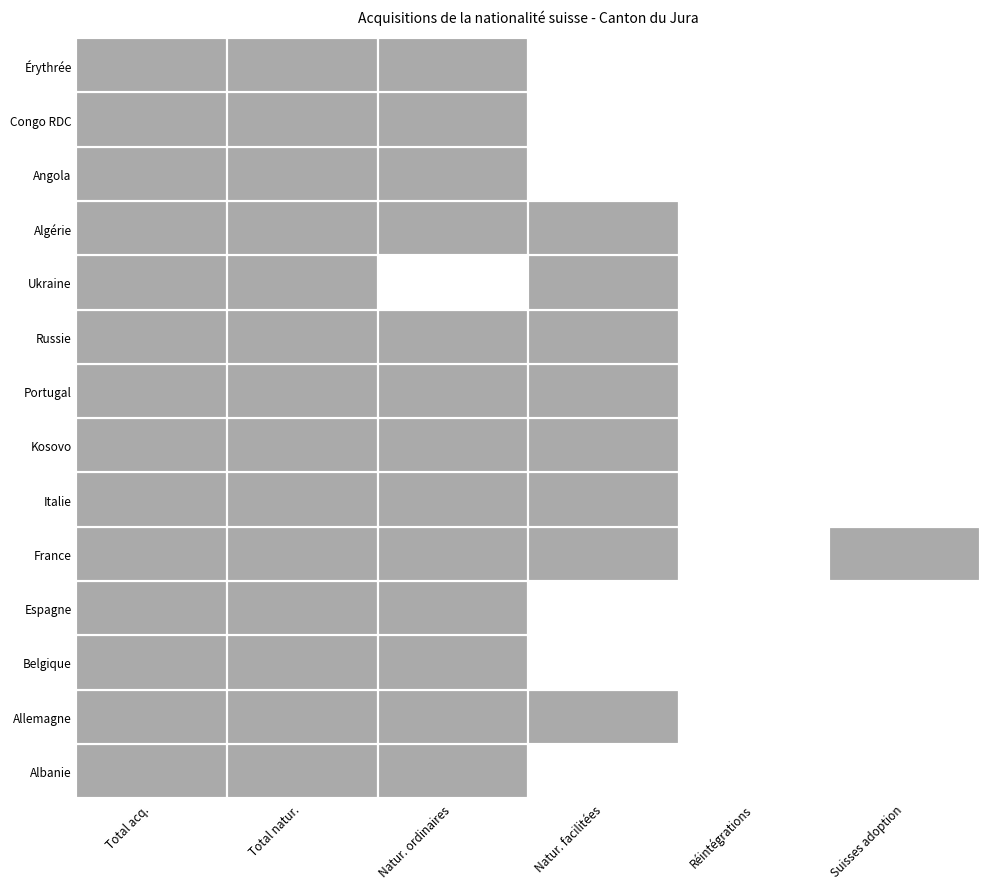

How many values in the Portugal series are below 11?

3